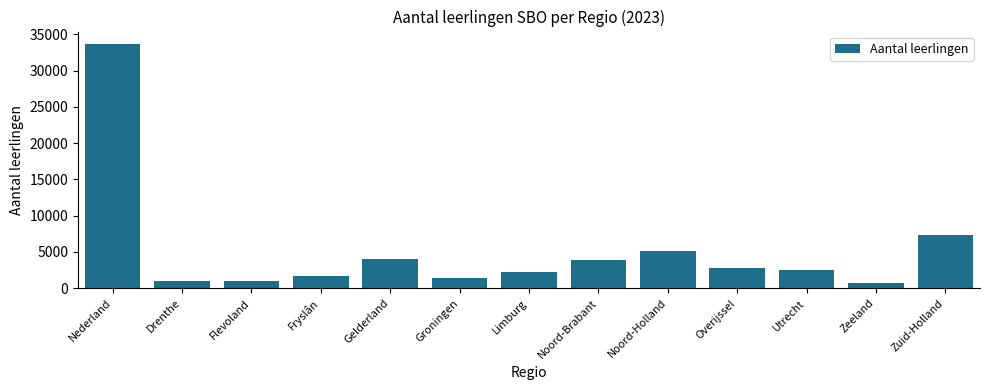

Which category has the highest value across all series?

Nederland